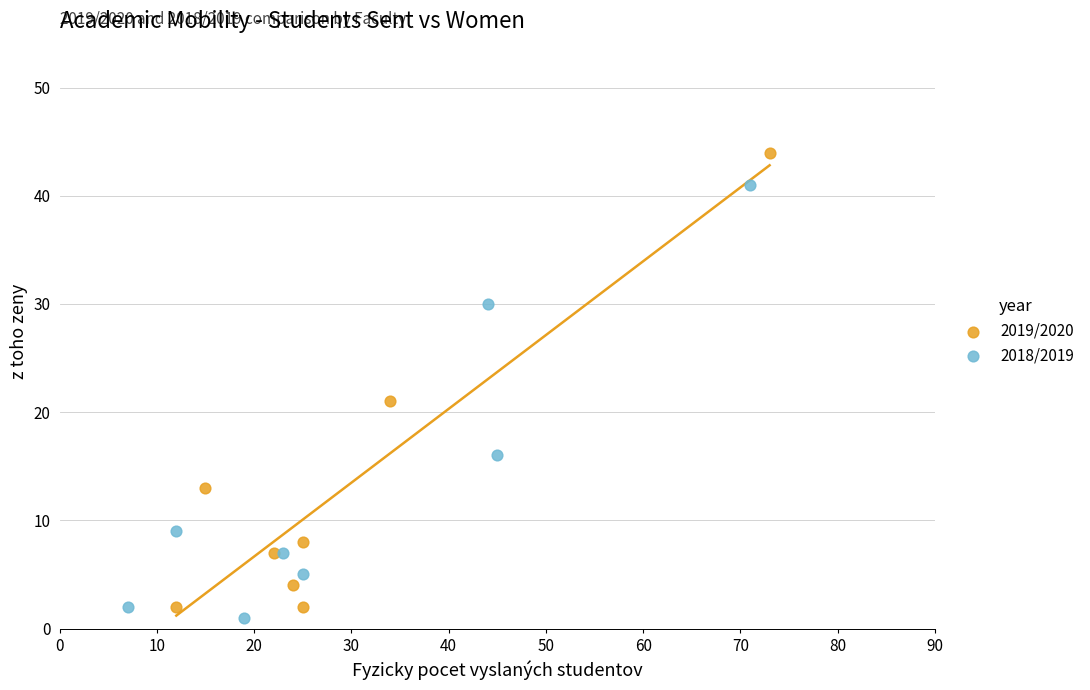

Which series has the widest spread of Y values?

2019/2020